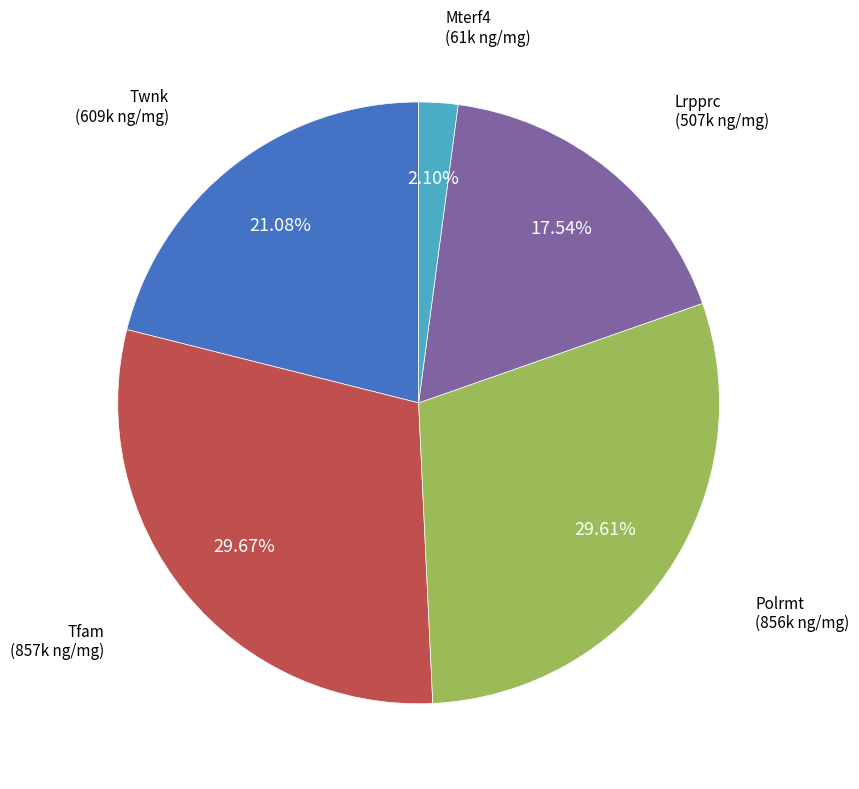

Is there a majority slice in this chart?

No